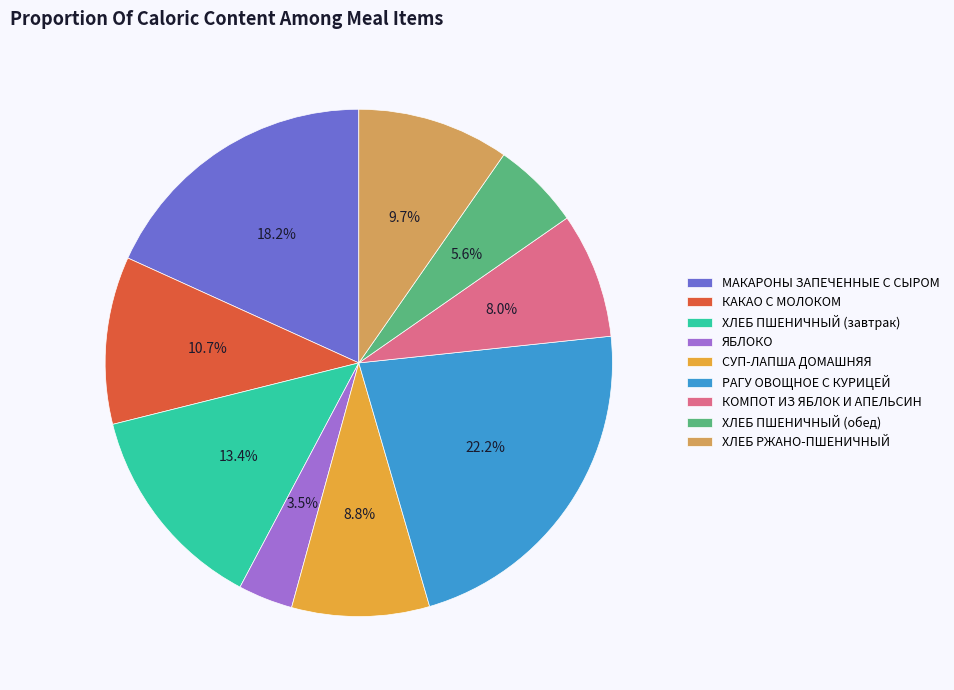

Is it true that ХЛЕБ РЖАНО-ПШЕНИЧНЫЙ is 16% of the pie?

False